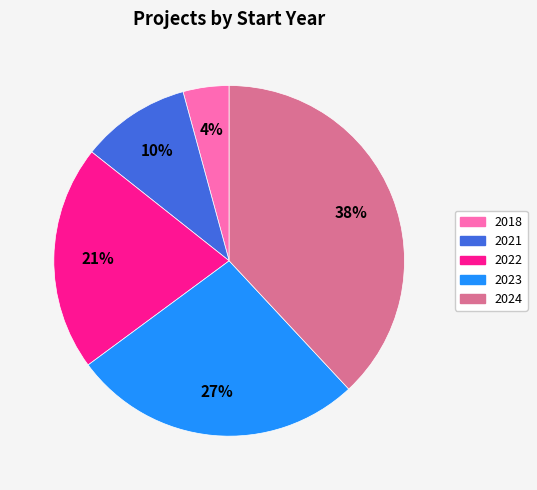

Does any single category account for the majority?

No